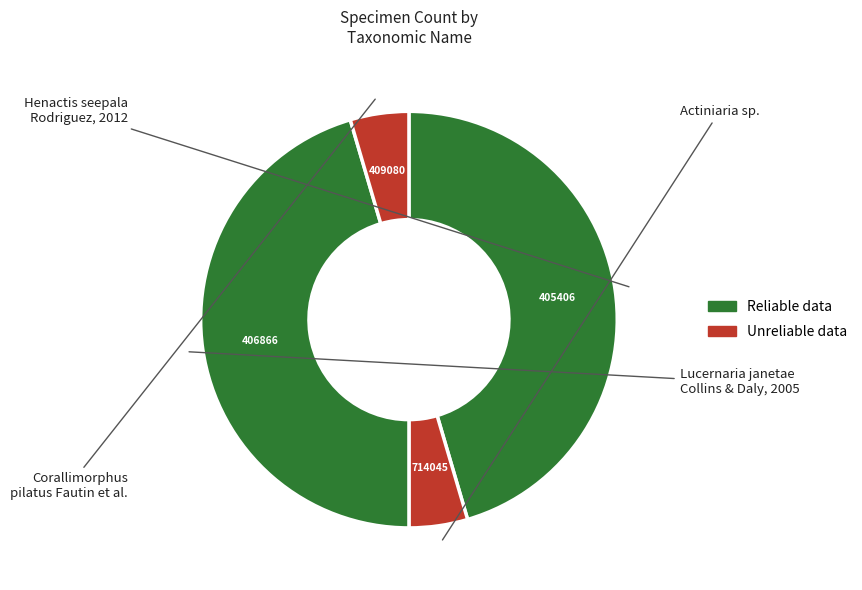

To the nearest percent, what is the average slice percentage?

25%